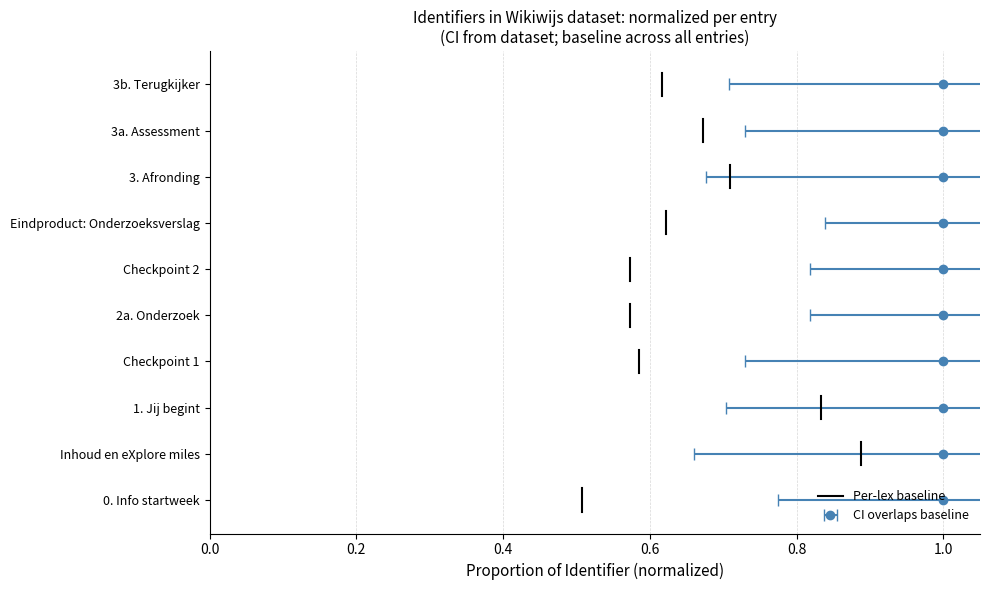

The value at 0.0 is -0.1. True or false?

False